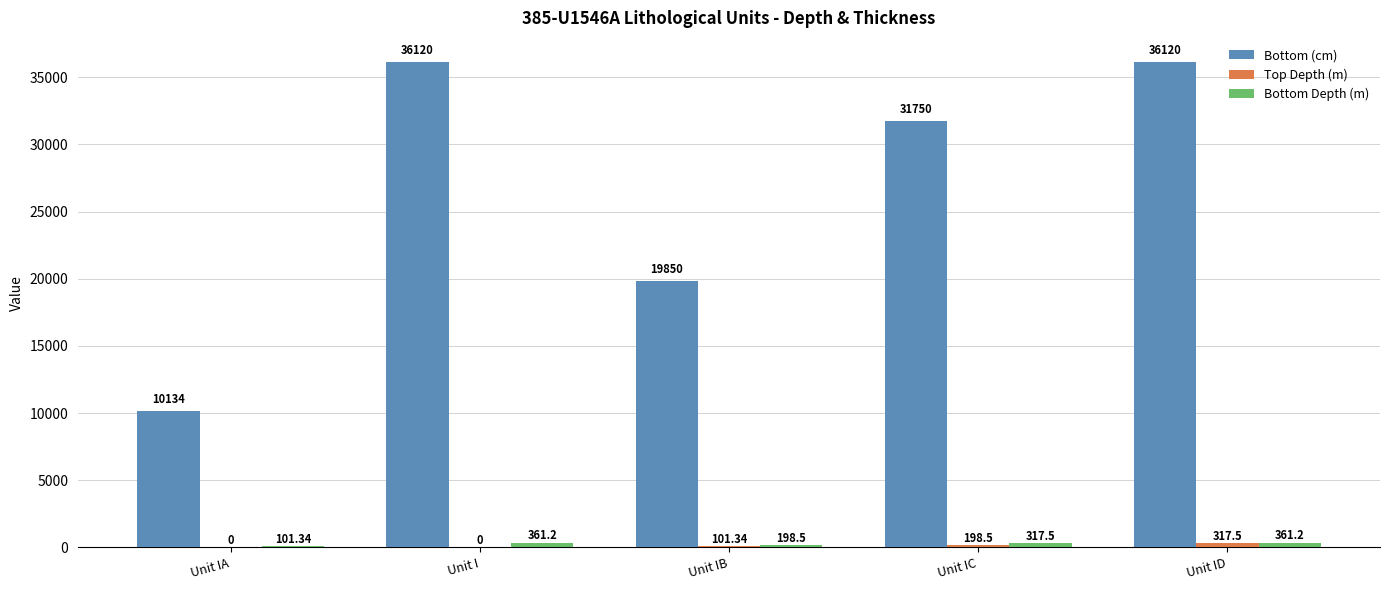

Between Unit IA and Unit IC, which series saw the biggest shift?

Bottom (cm)